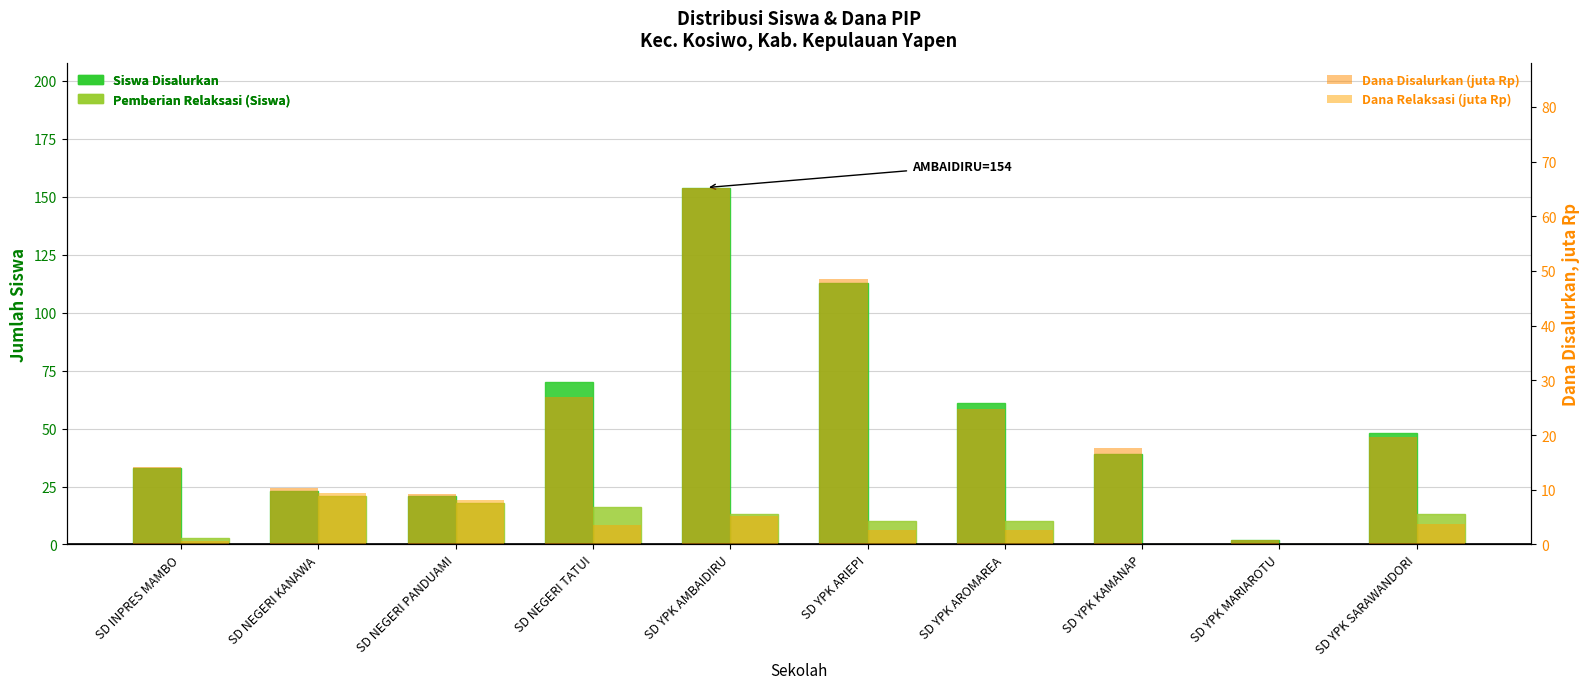

The value of Dana Relaksasi (juta Rp) at SD YPK ARIEPI is 2.7. True or false?

True